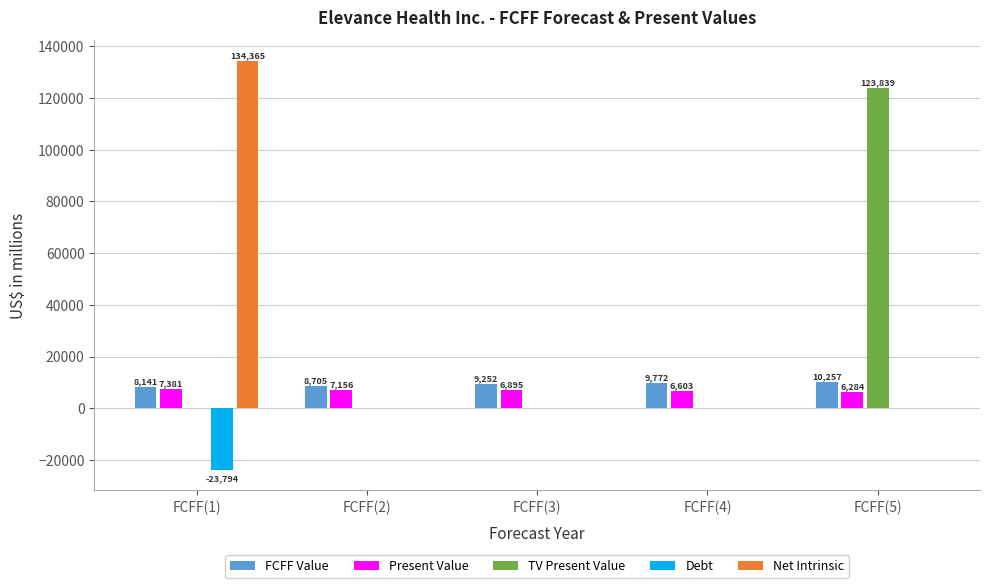

At which label is Present Value closest to 6832?

FCFF(3)